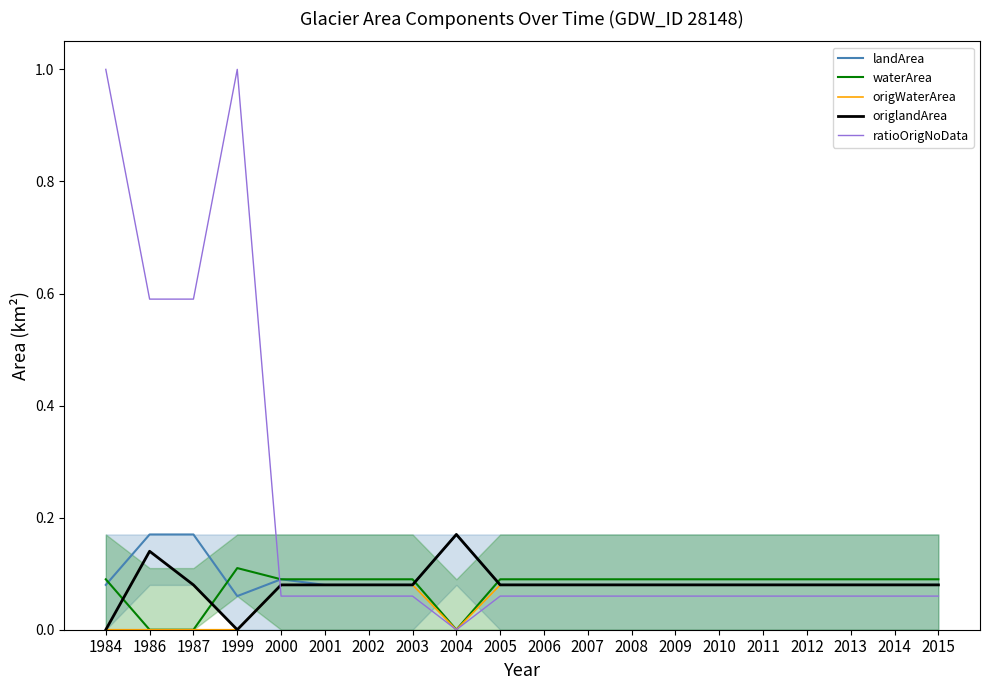

Between 2005 and 2009, which series saw the biggest shift?

landArea